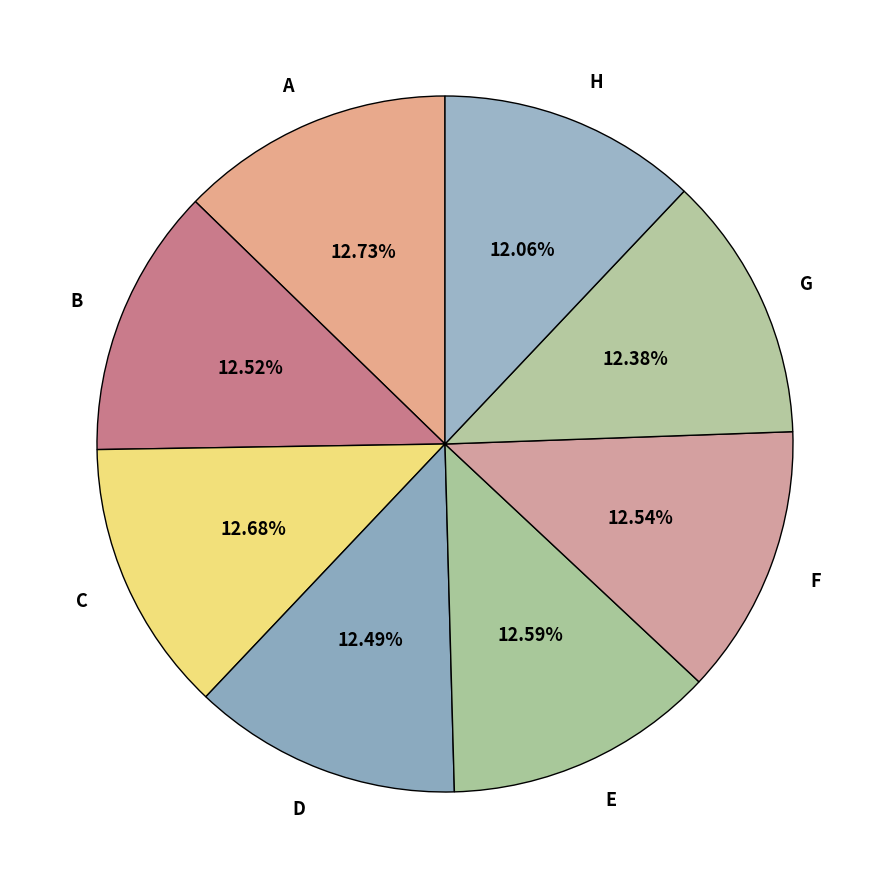

To the nearest percent, what is the average slice percentage?

12%